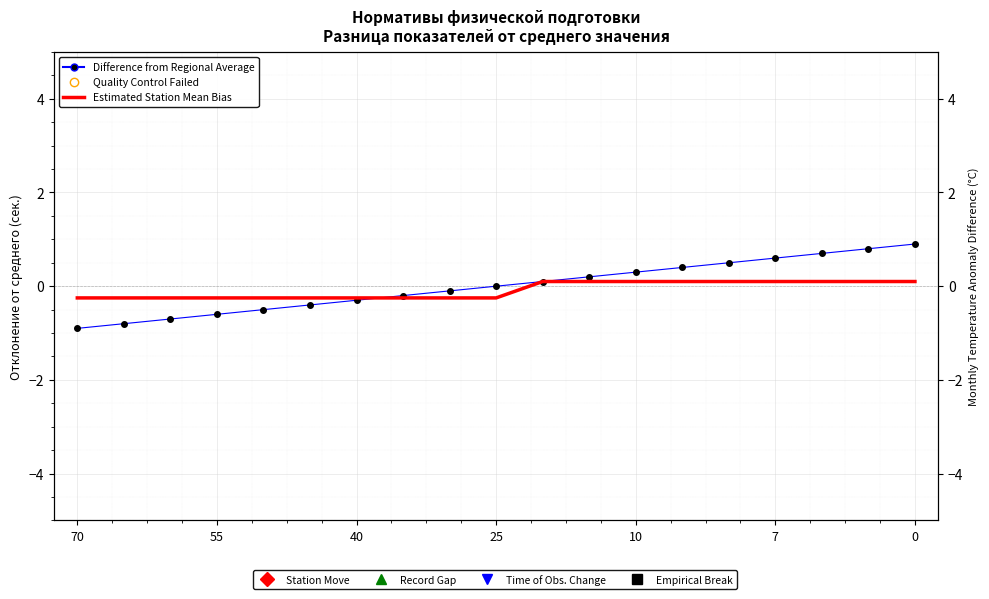

How many lines are shown in the chart?

2